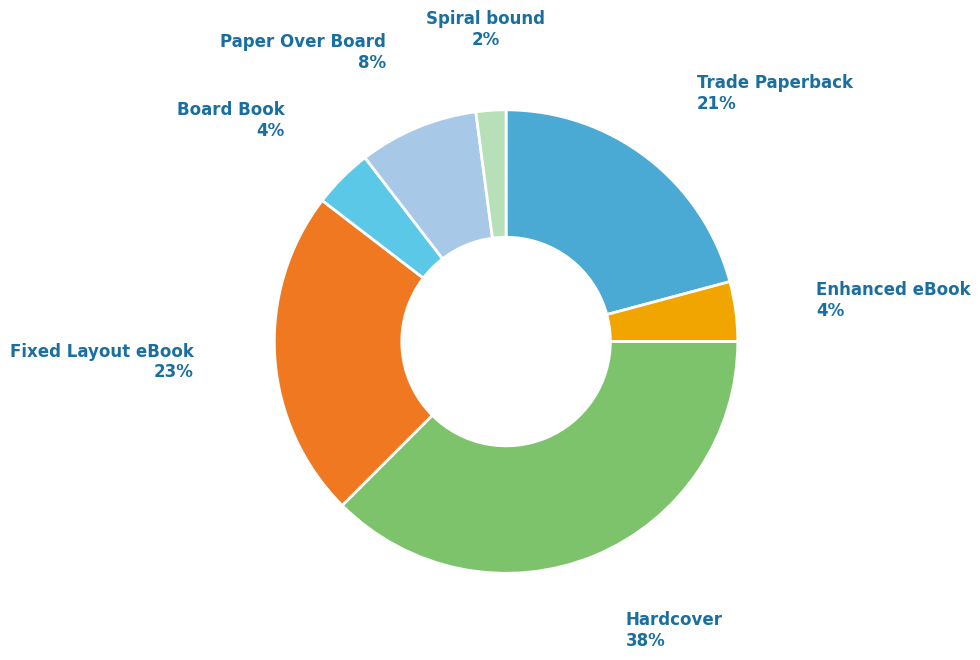

How many slices are in this pie chart?

7